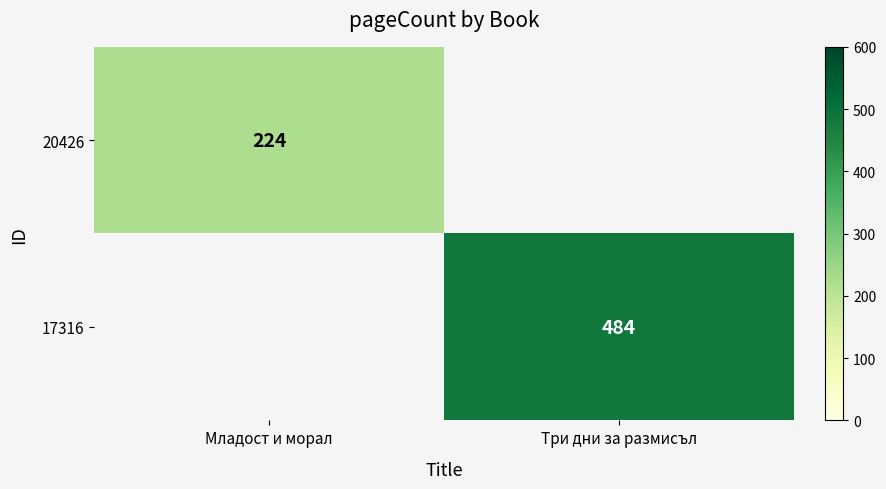

The value of 17316 at Три дни за размисъл is 232. True or false?

False